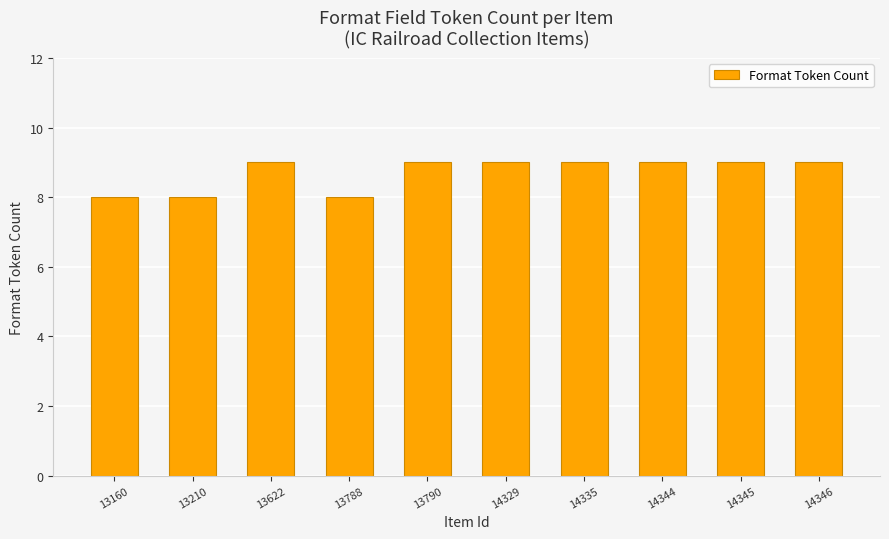

What is the value of the 4th bar from the left?

8